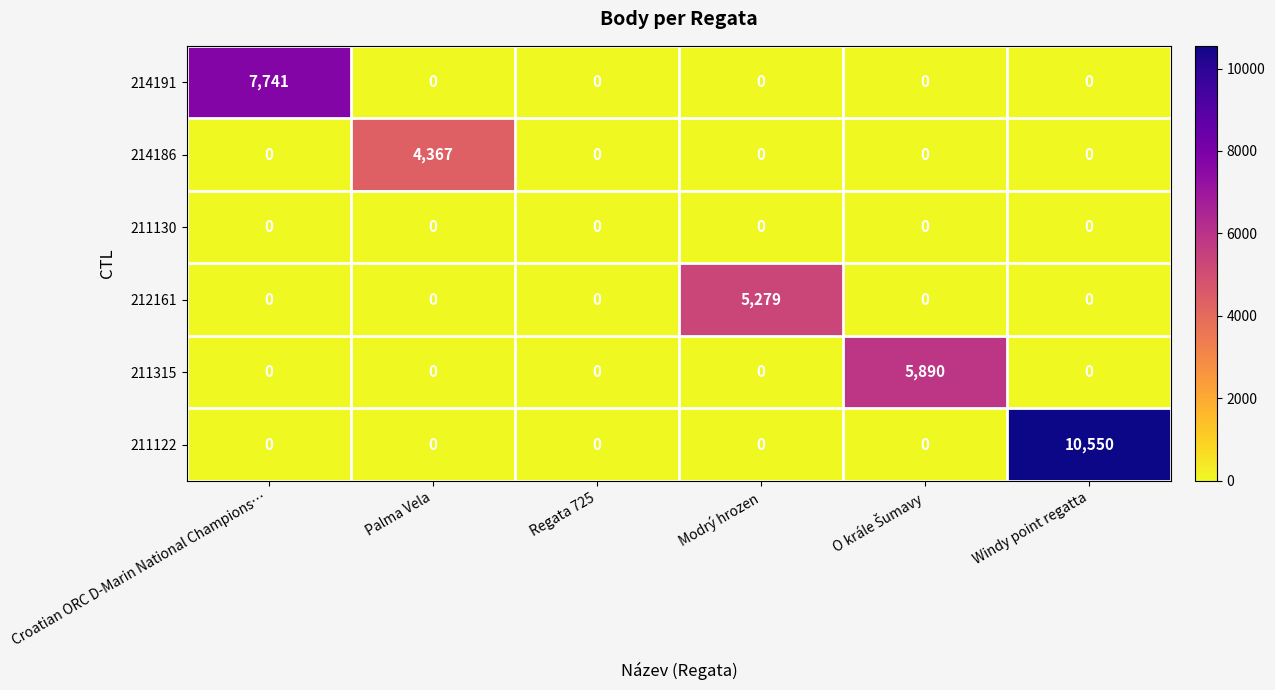

Is it true that 211122 equals 0 at Regata 725?

True